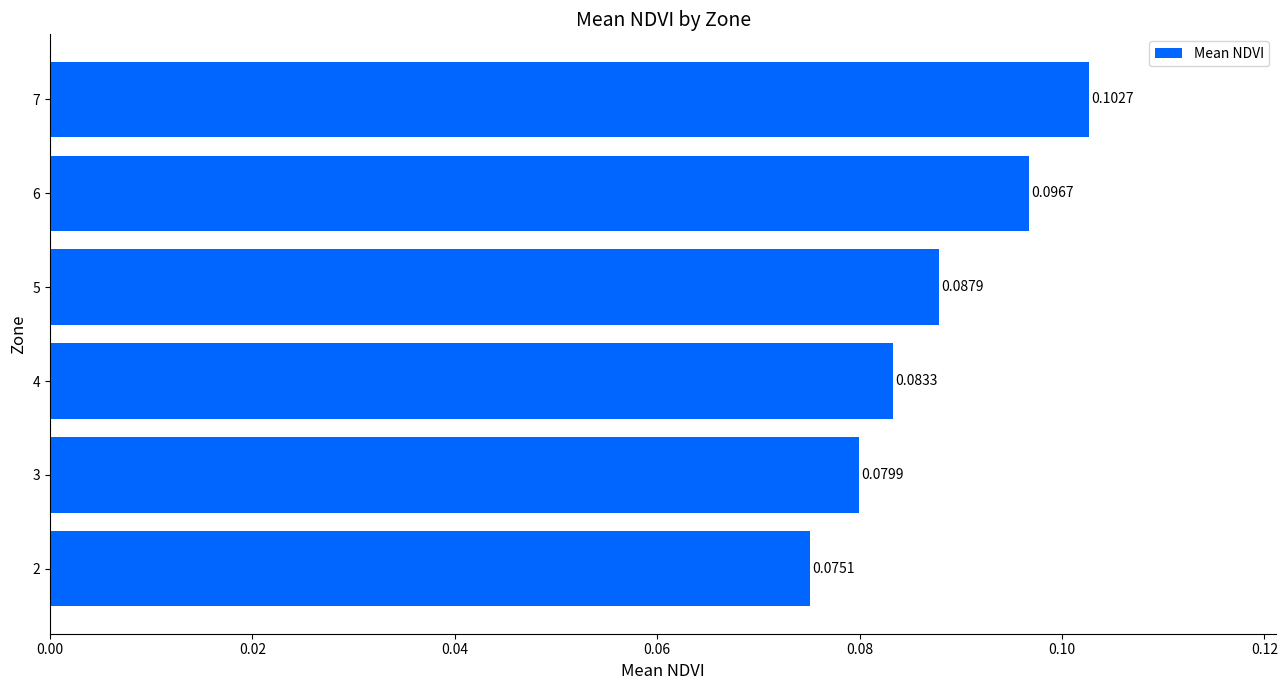

Rank the categories by value from lowest to highest.

2, 3, 4, 5, 6, 7